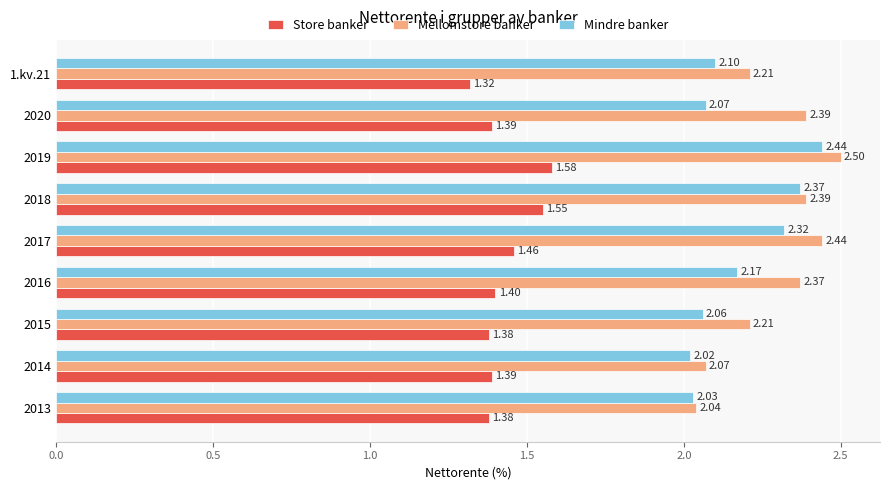

List the series in order of their peak value, lowest first.

Store banker, Mindre banker, Mellomstore banker